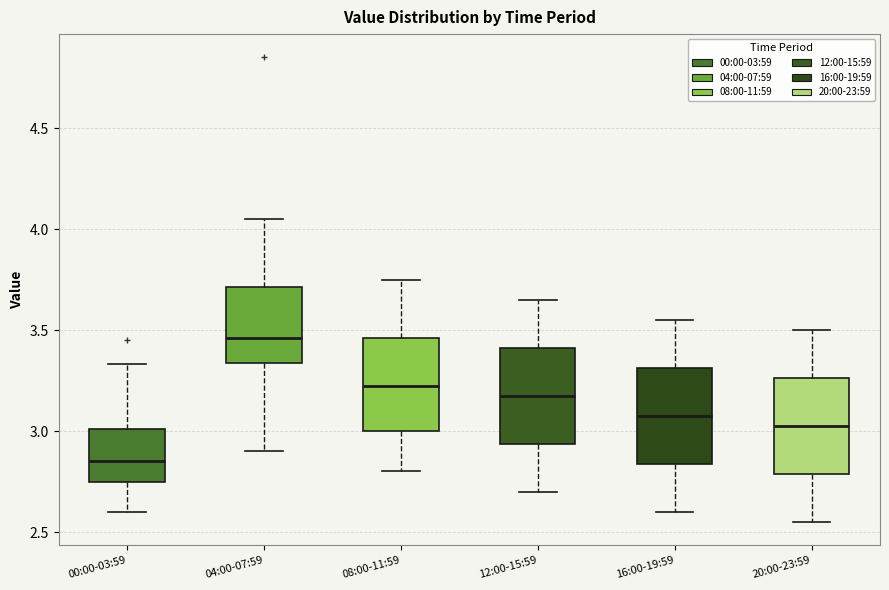

Where is the lower edge of the box for 04:00-07:59 on the y-axis? The values are not printed on the chart, so give them approximately, as read against the axis.

3.35